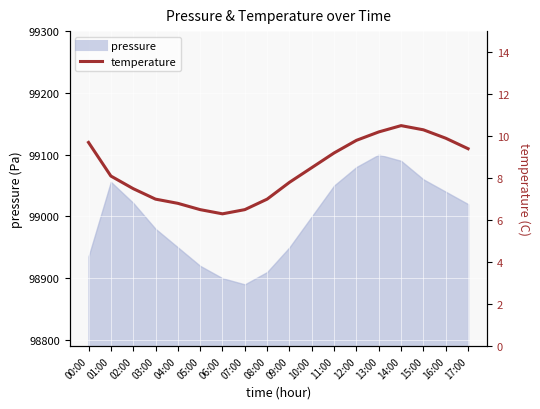

What is the minimum value shown in the chart?

6.3